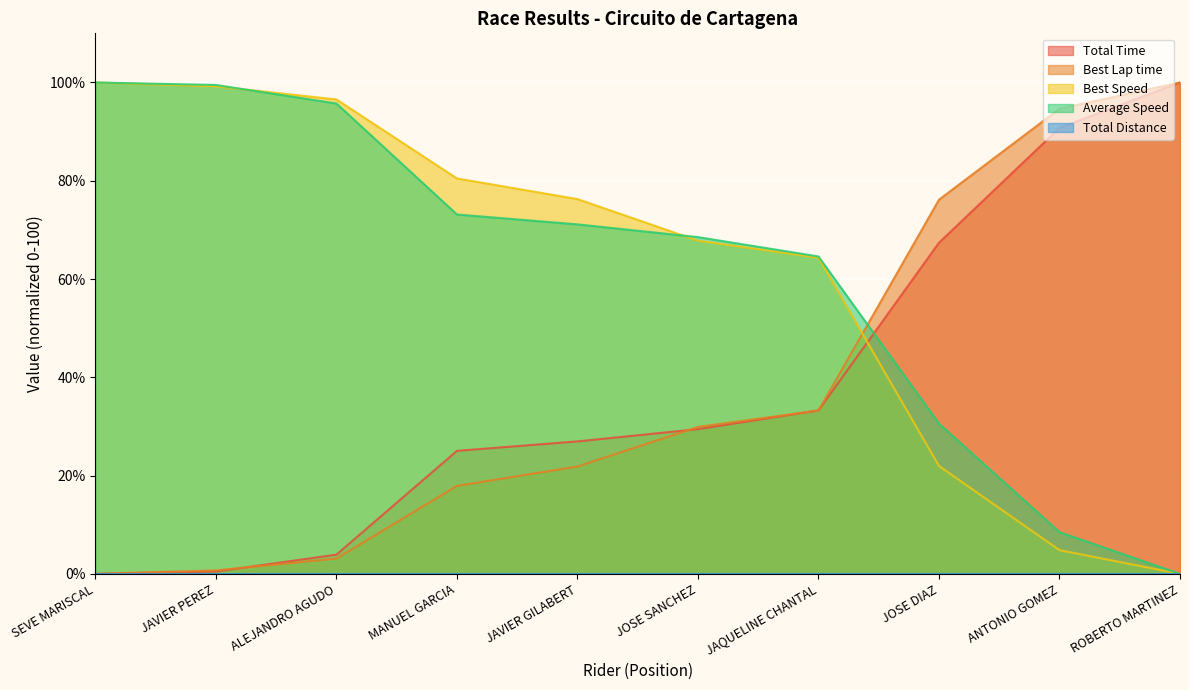

Between which two adjacent categories do Best Speed and Best Lap time first intersect?

JAQUELINE CHANTAL and JOSE DIAZ